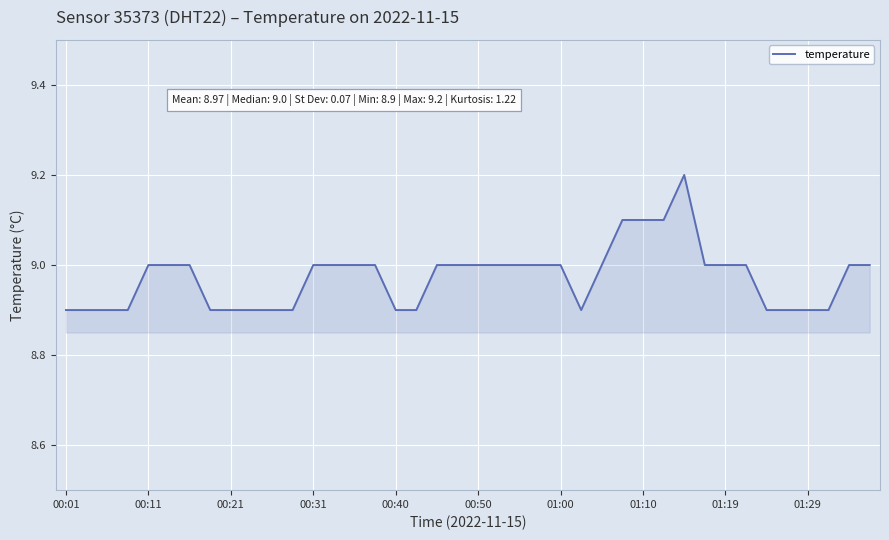

What is the difference between the maximum and minimum values?

0.3